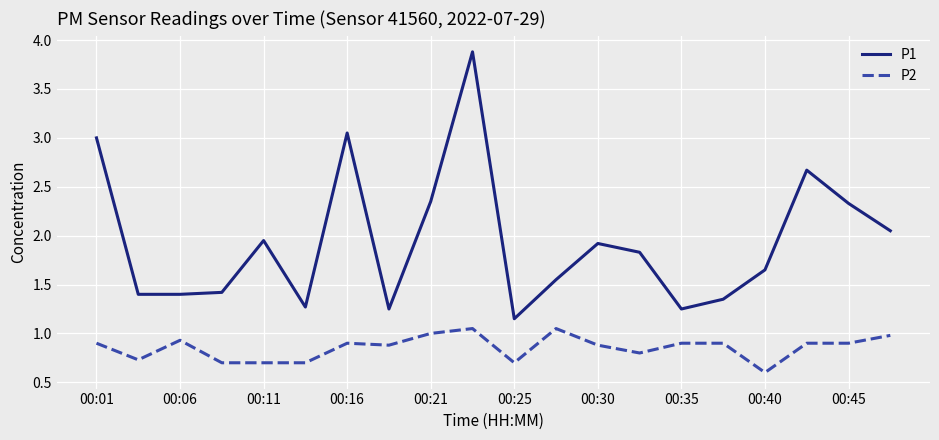

List the series in order of their overall mean, lowest first.

P2, P1